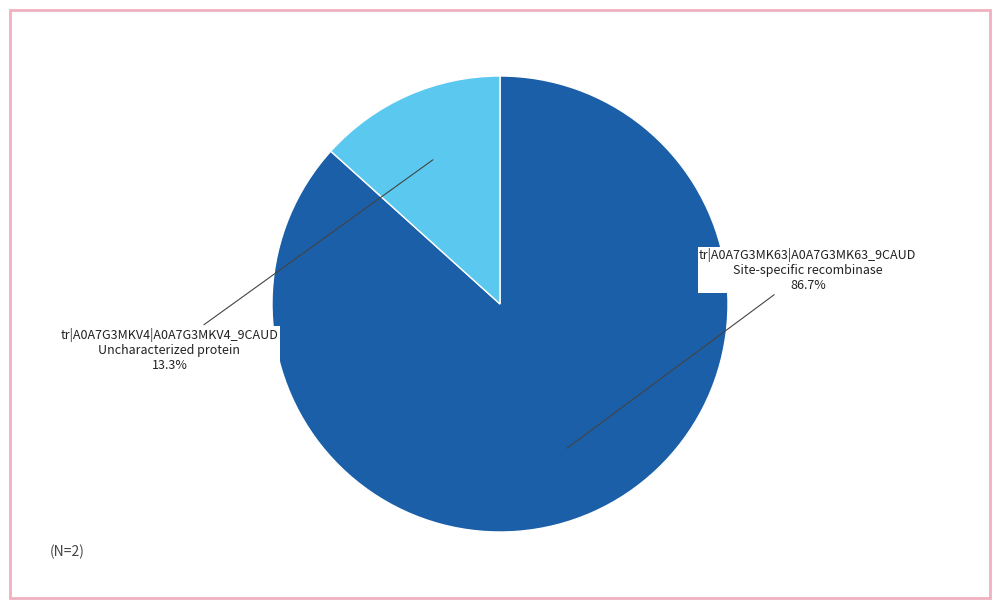

Which slice represents more than half of the pie?

tr|A0A7G3MK63|A0A7G3MK63_9CAUD Site-specific recombinase